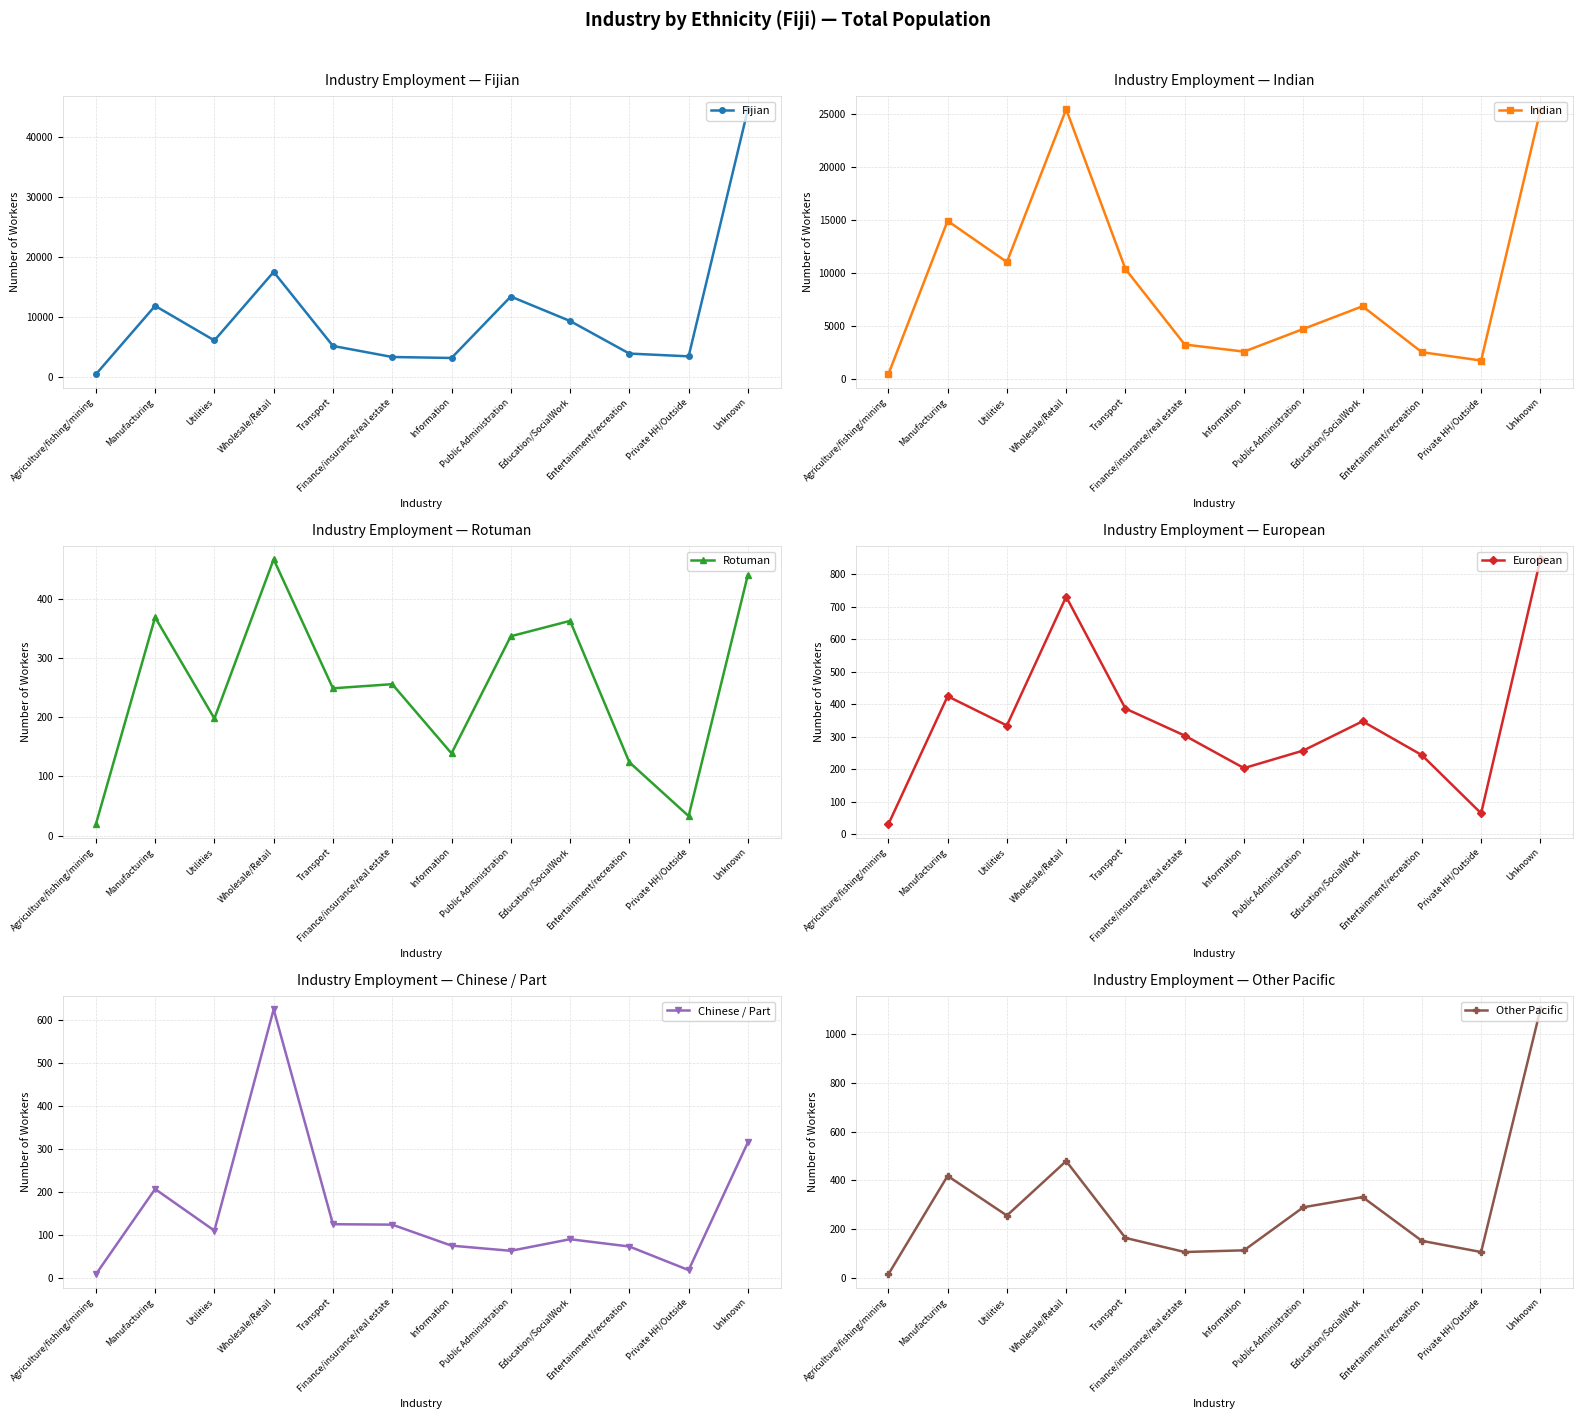

Reading left to right, extract all data points from this chart.

Fijian: 425	11865	6090	17534	5171	3325	3162	13421	9339	3897	3434	44691
Indian: 462	14938	11055	25460	10394	3277	2606	4742	6886	2552	1766	25355
Rotuman: 19	369	198	467	249	256	139	337	363	124	33	441
European: 31	425	335	731	387	304	204	258	348	244	65	846
Chinese / Part: 8	207	110	626	125	124	75	63	90	73	18	316
Other Pacific: 13	418	255	479	163	105	112	289	331	151	105	1103